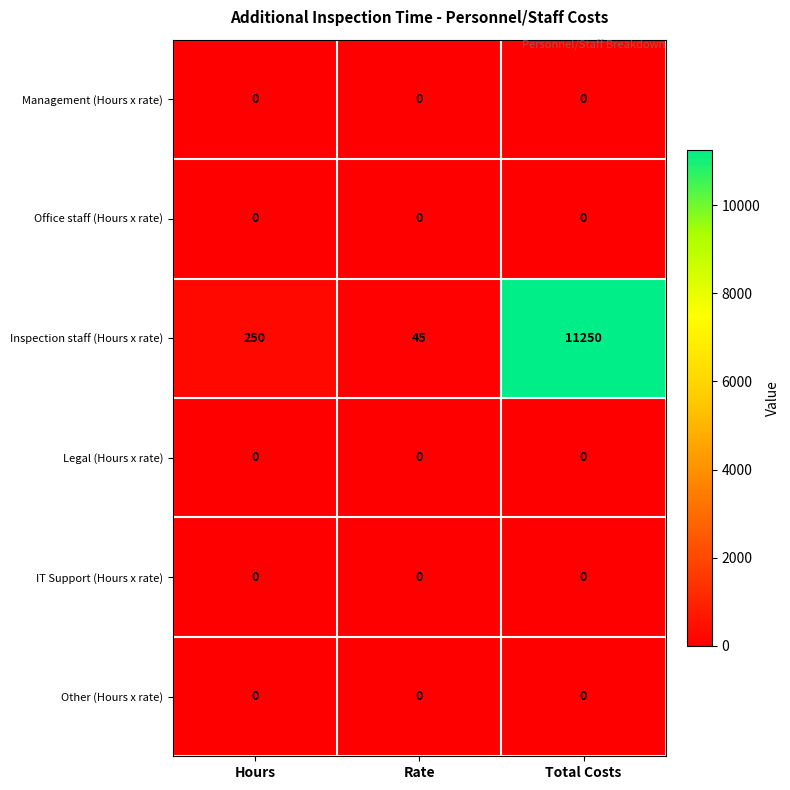

Reading left to right, extract all data points from this chart.

Management (Hours x rate): 0	0	0
Office staff (Hours x rate): 0	0	0
Inspection staff (Hours x rate): 250	45	11250
Legal (Hours x rate): 0	0	0
IT Support (Hours x rate): 0	0	0
Other (Hours x rate): 0	0	0